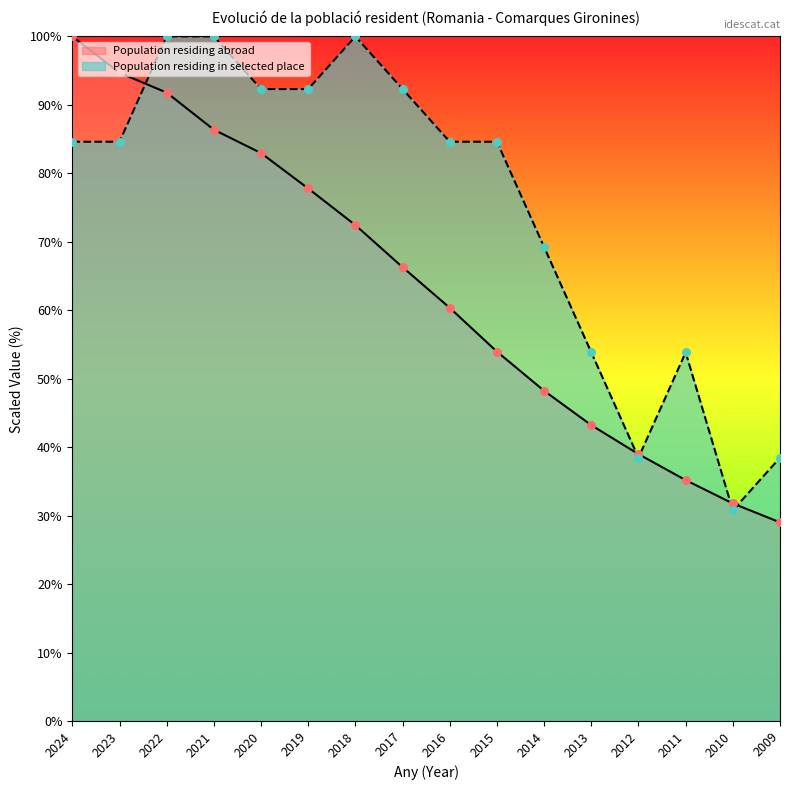

At which category is the sum across all series the highest?

2022